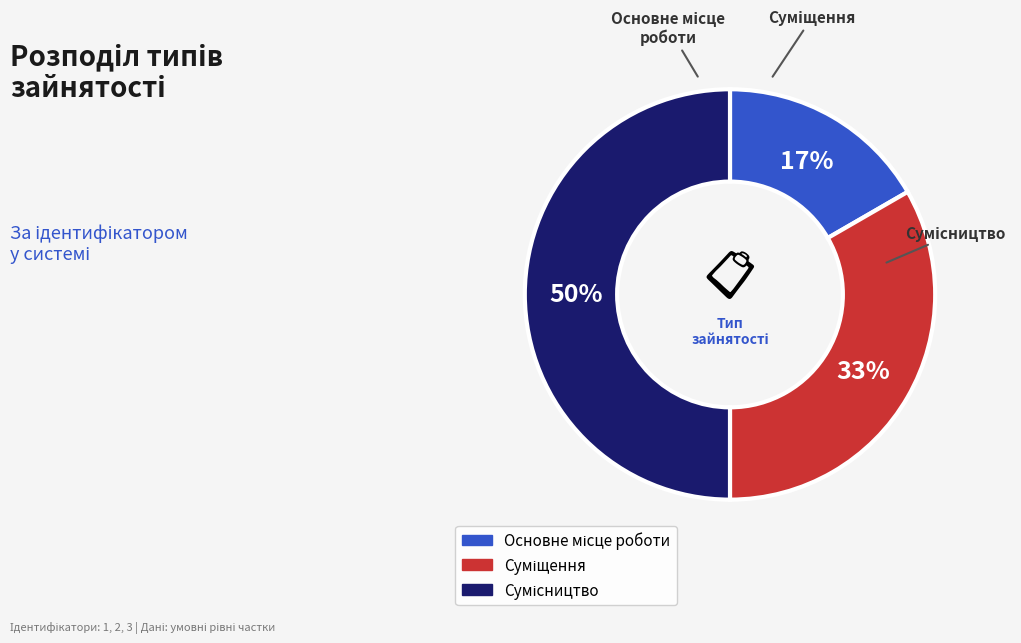

To the nearest percent, what is the difference between the largest and smallest slice percentages?

33%